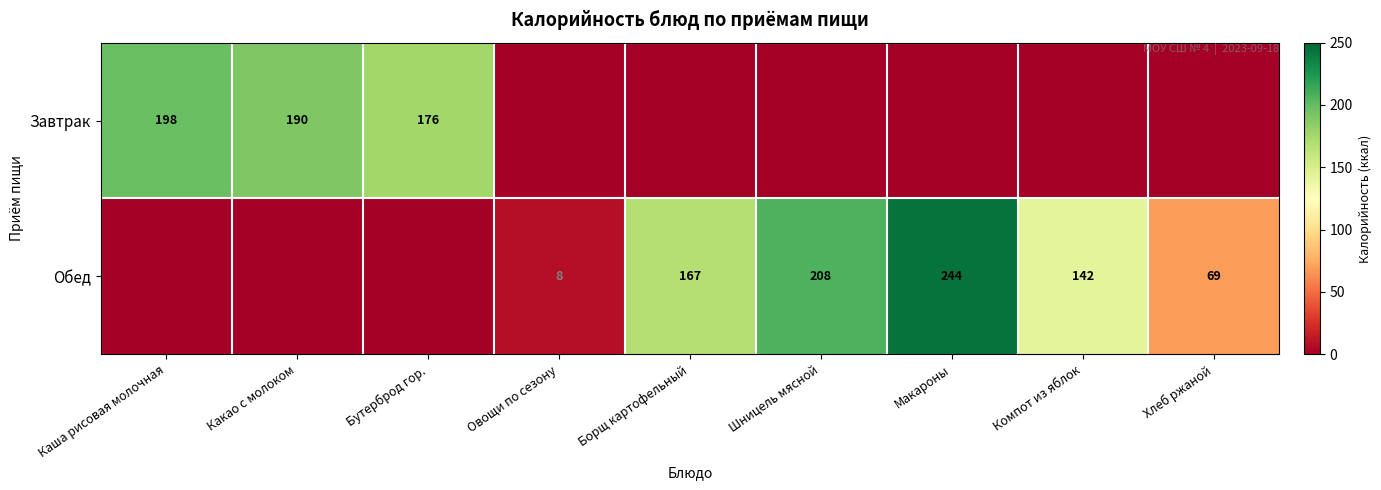

The value of Завтрак at Каша рисовая молочная is 198. True or false?

True